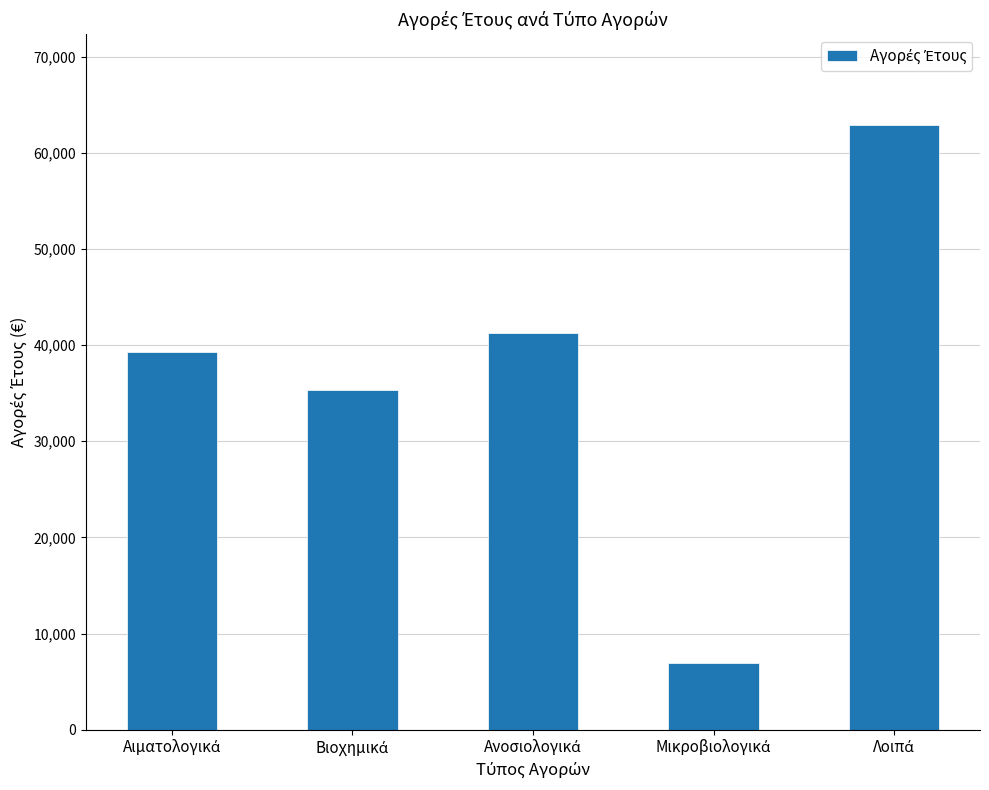

What is the average value?

37126.9